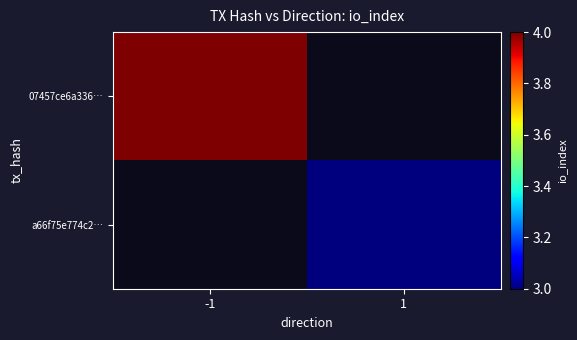

What is the greatest value displayed?

4.0